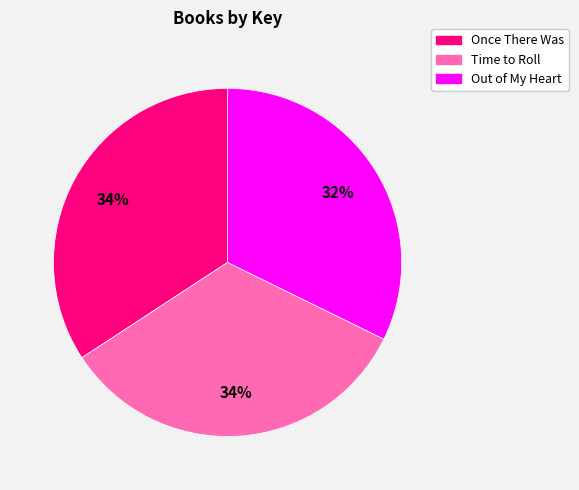

Count the number of slices in the pie.

3